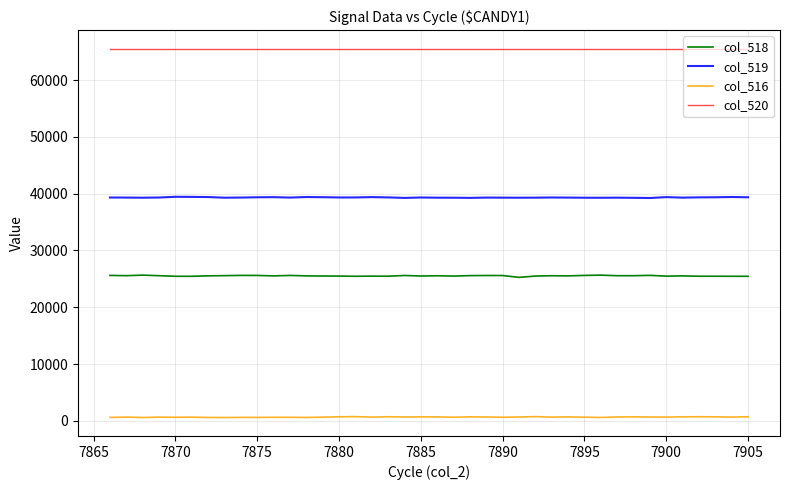

What is the average value of the col_520 series?

65535